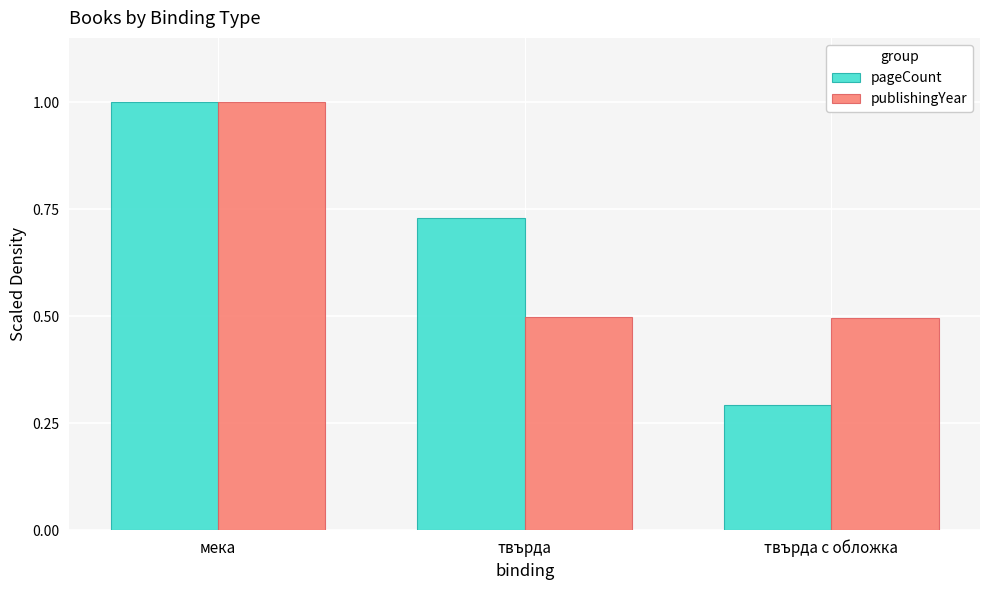

What is the approximate value of publishingYear at мека?

1.0